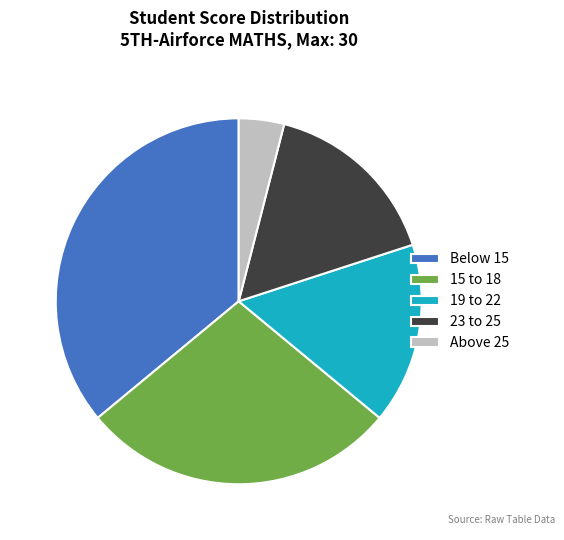

Is there a majority slice in this chart?

No